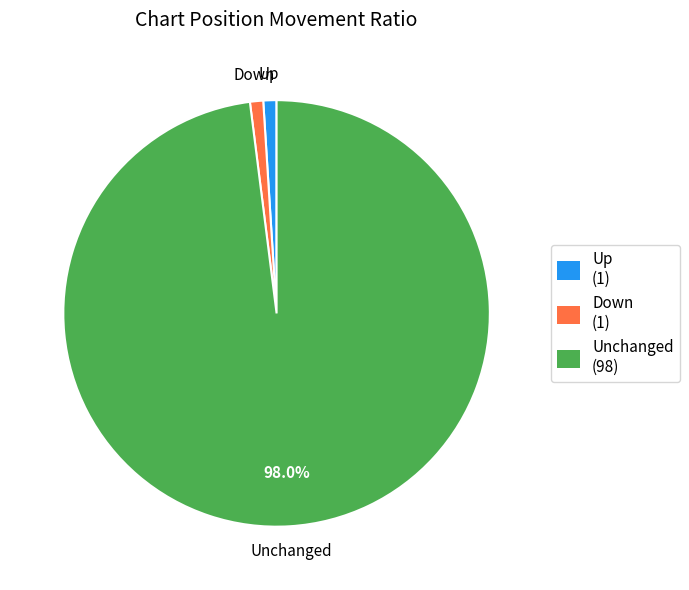

To the nearest percent, what is the average slice percentage?

33%